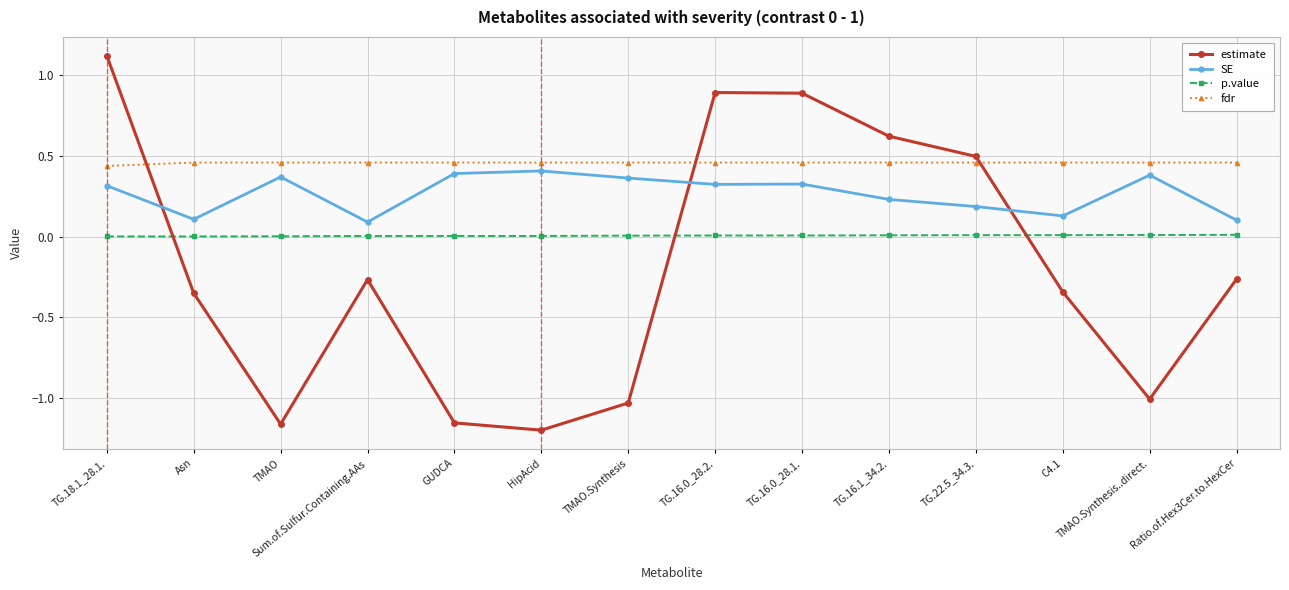

Which category has the lowest value in the fdr series?

TG.18.1_28.1.